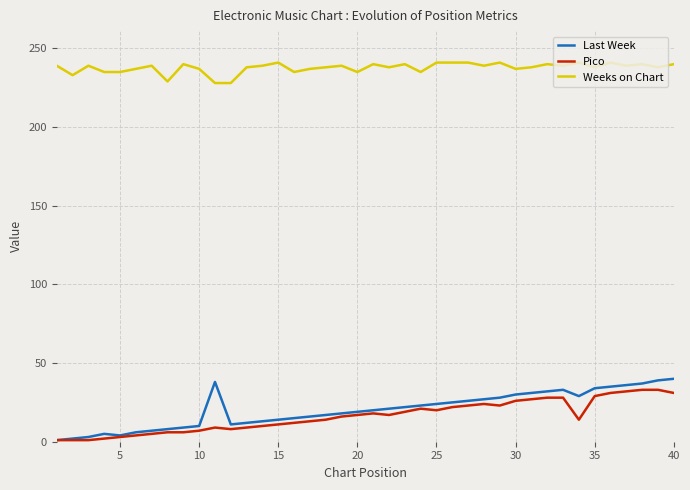

Which series has the largest range (max minus min)?

Last Week